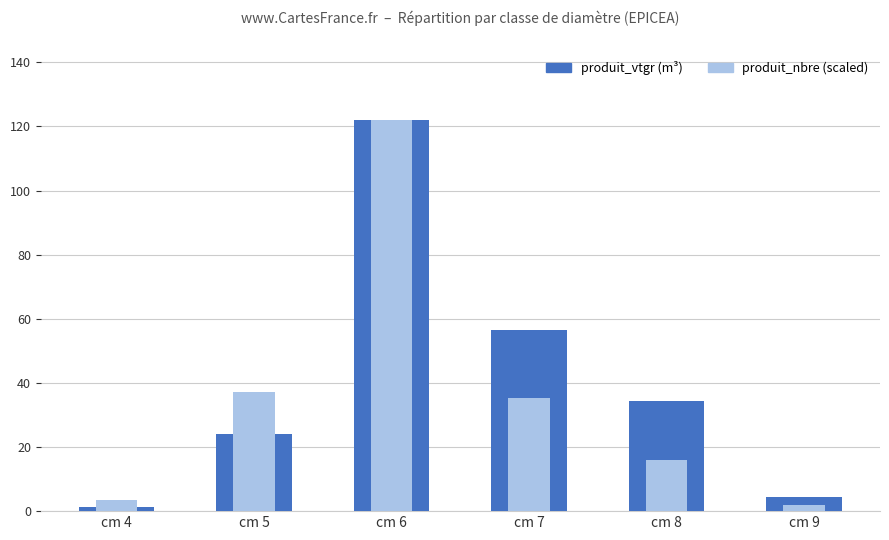

At which category is the sum across all series the highest?

cm 6